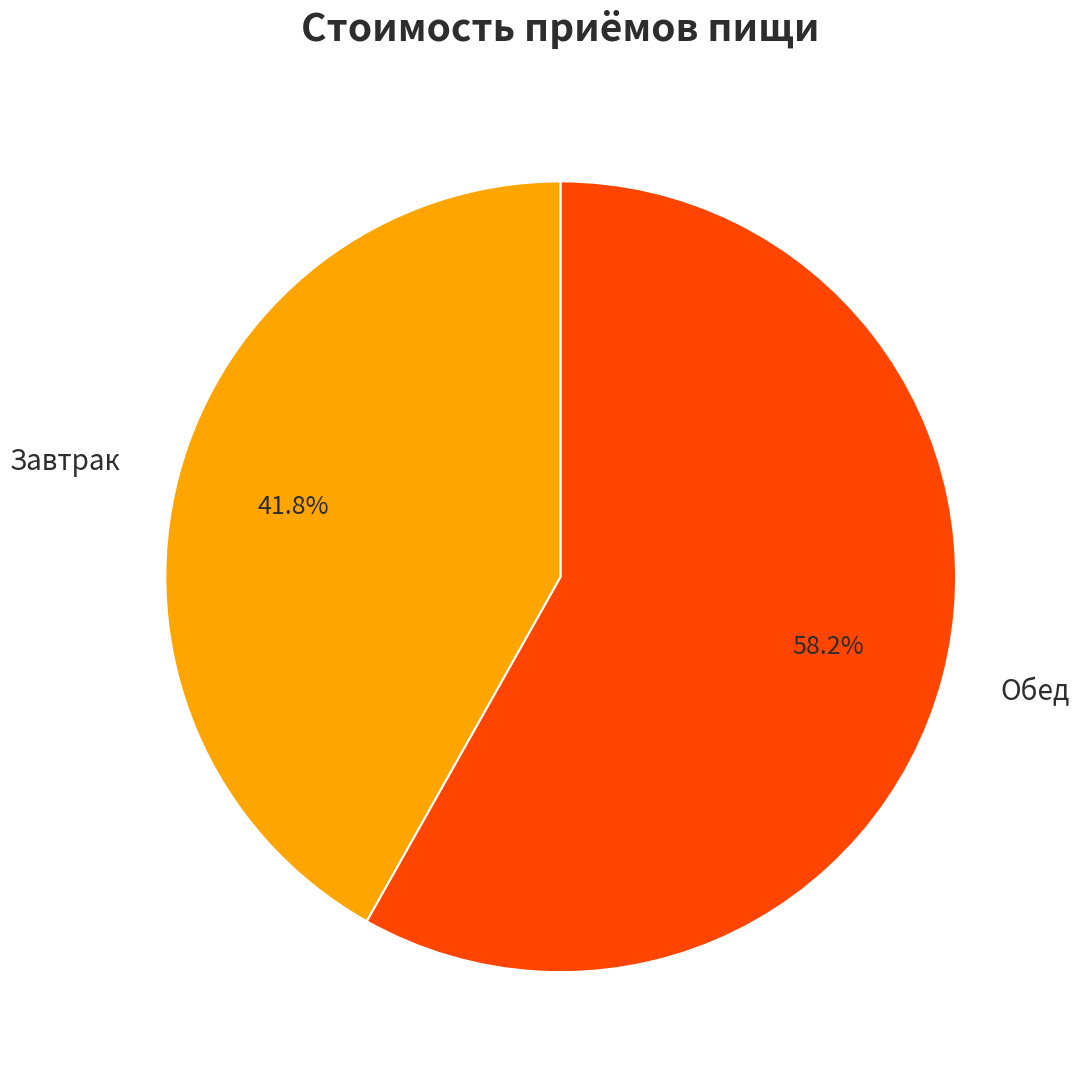

What is the ratio of the value at Завтрак to the value at Обед?

0.7